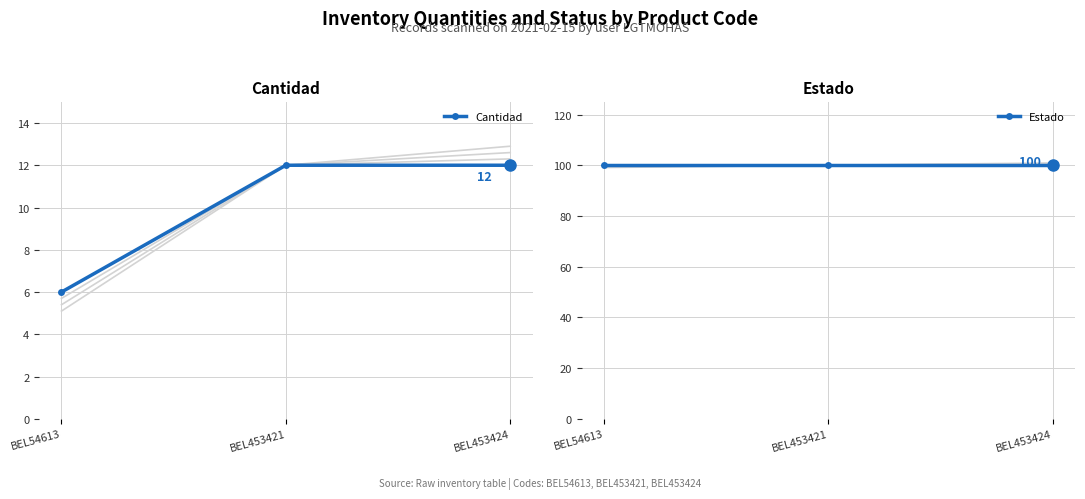

Which series has the largest total across all categories?

Estado